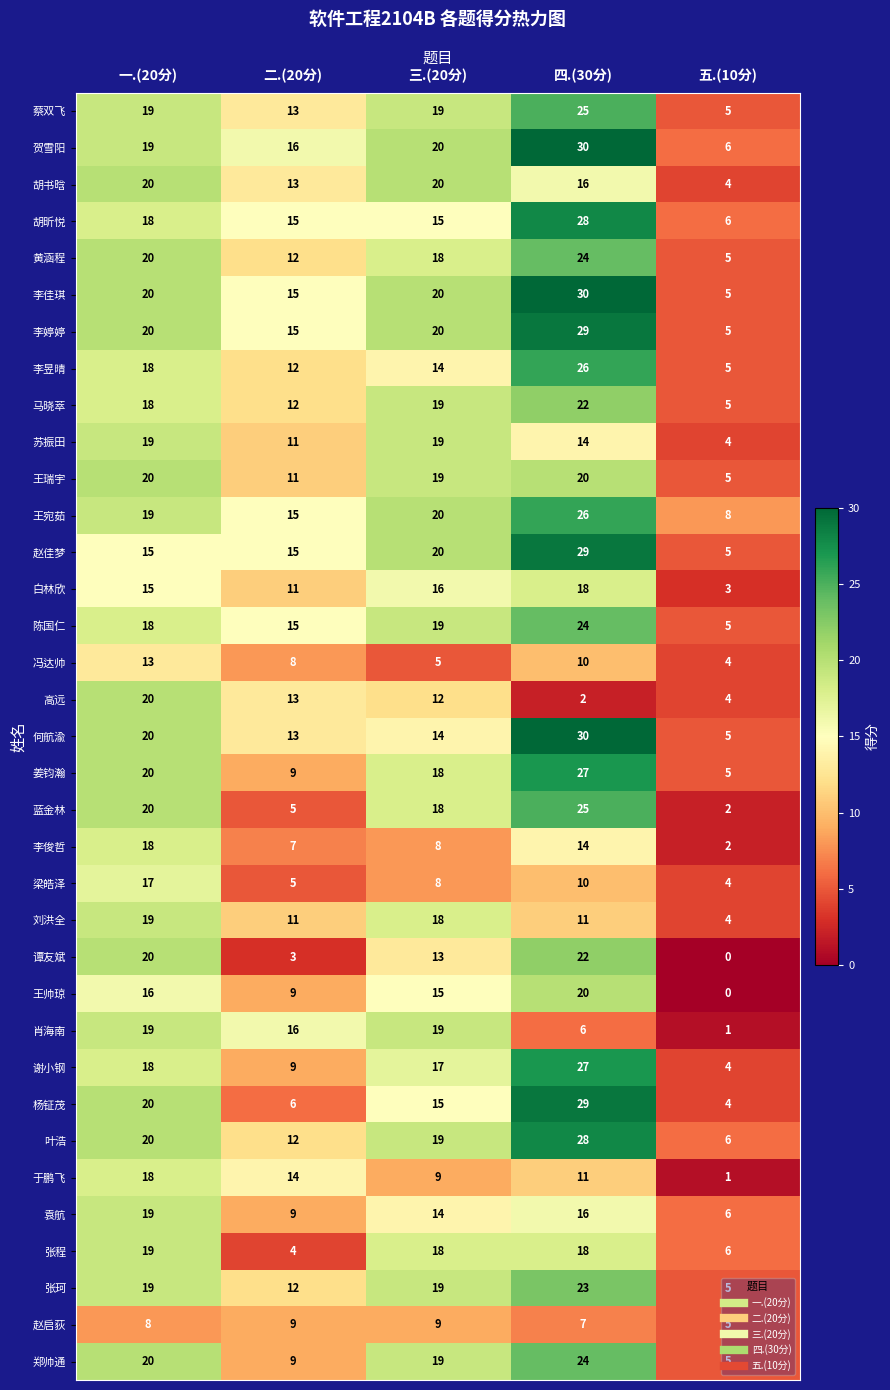

List the labels in order of 姜钧瀚 value, smallest first.

五.(10分), 二.(20分), 三.(20分), 一.(20分), 四.(30分)